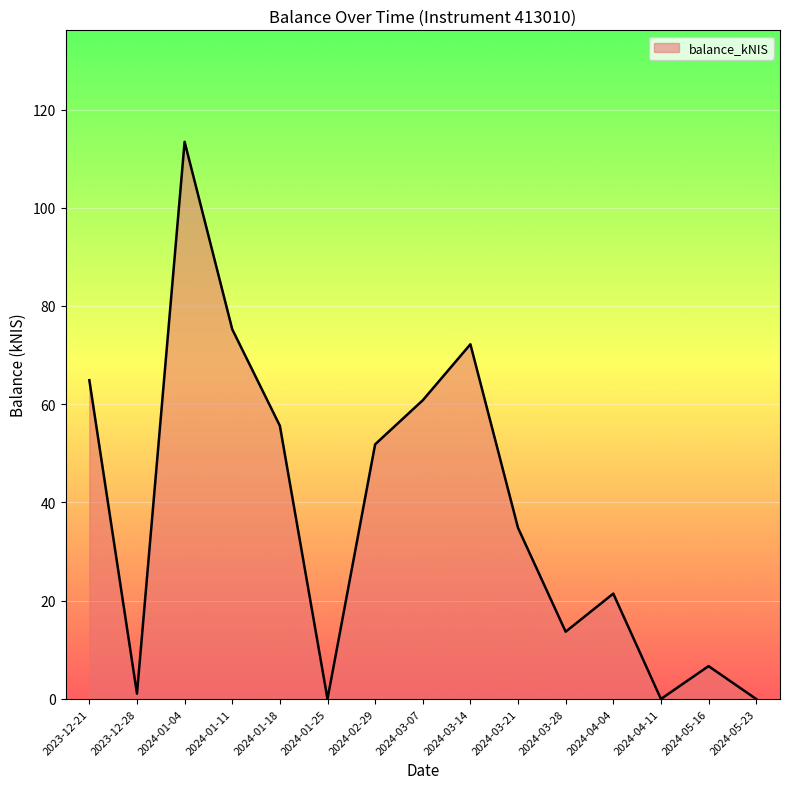

At which category does the chart reach its peak across all series?

2024-01-04